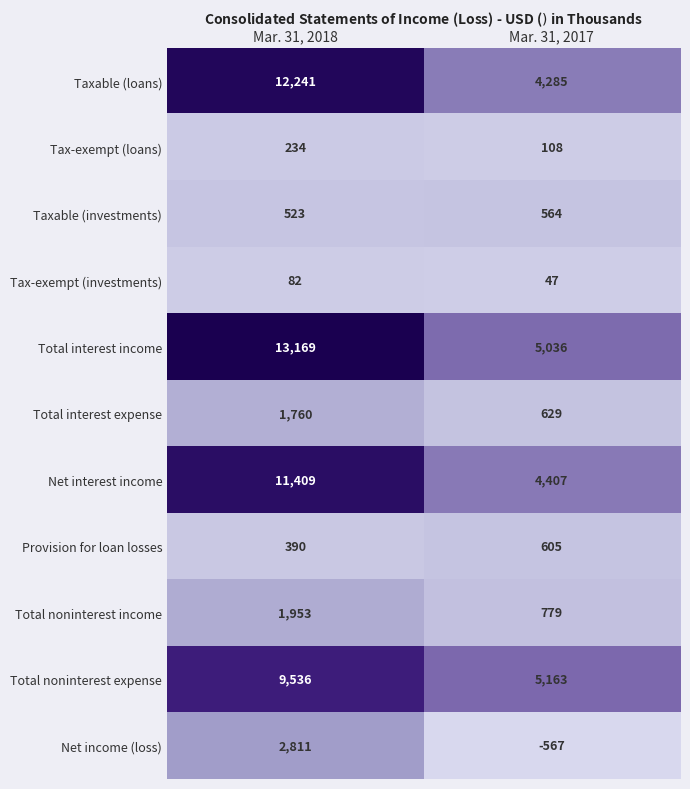

At which label is Total interest income closest to 9102?

Mar. 31, 2017